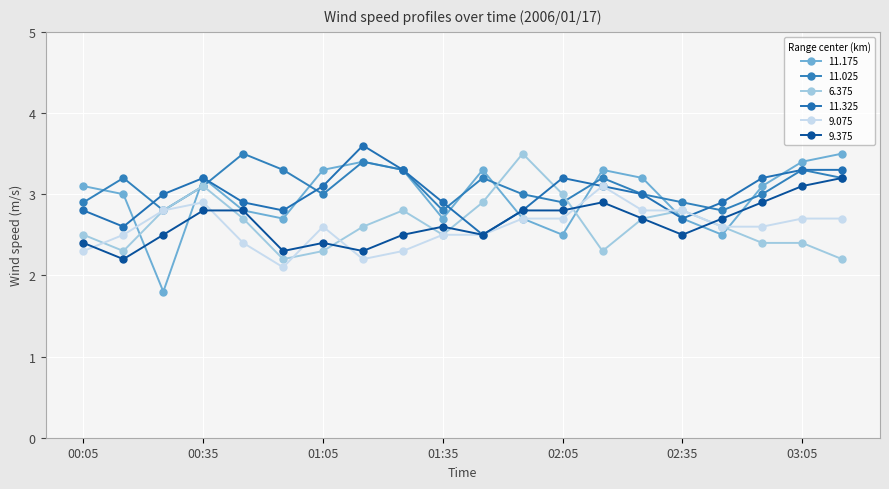

At how many categories does at least one series exceed 2?

20